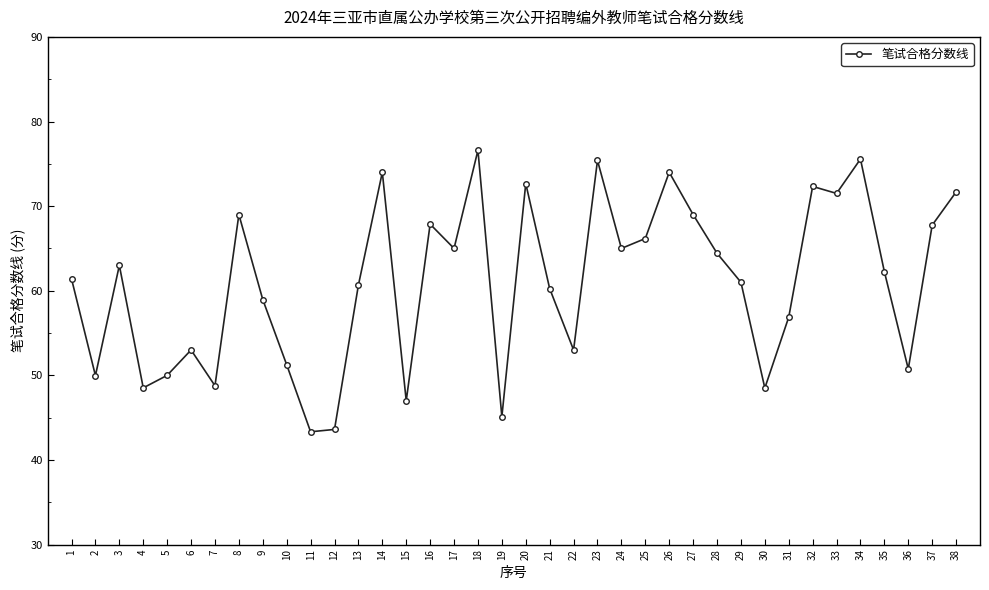

True or false: the data shows 32.6 at 36.

False